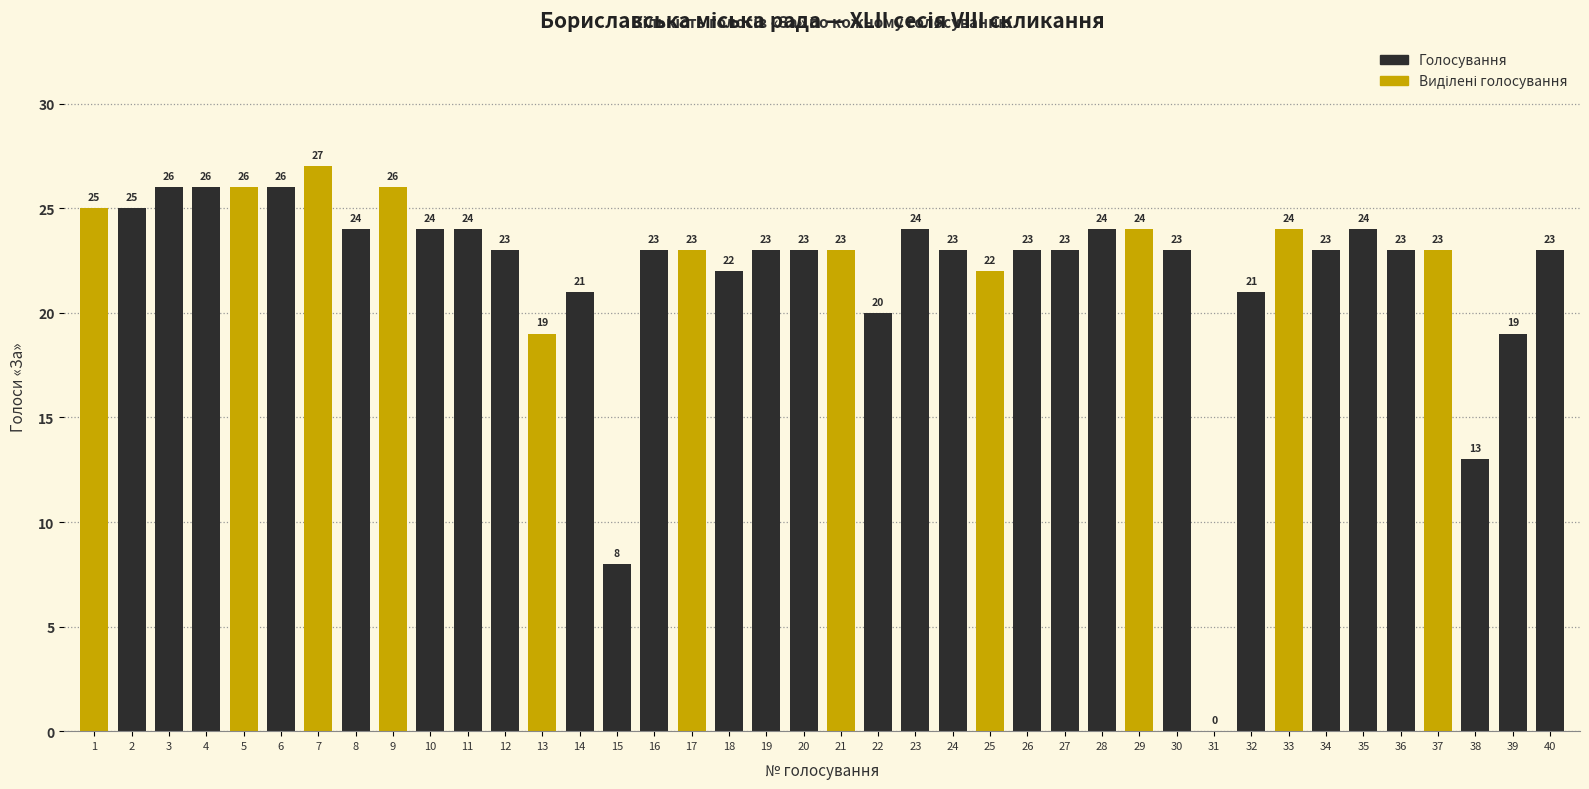

At which label is the value closest to 13?

38